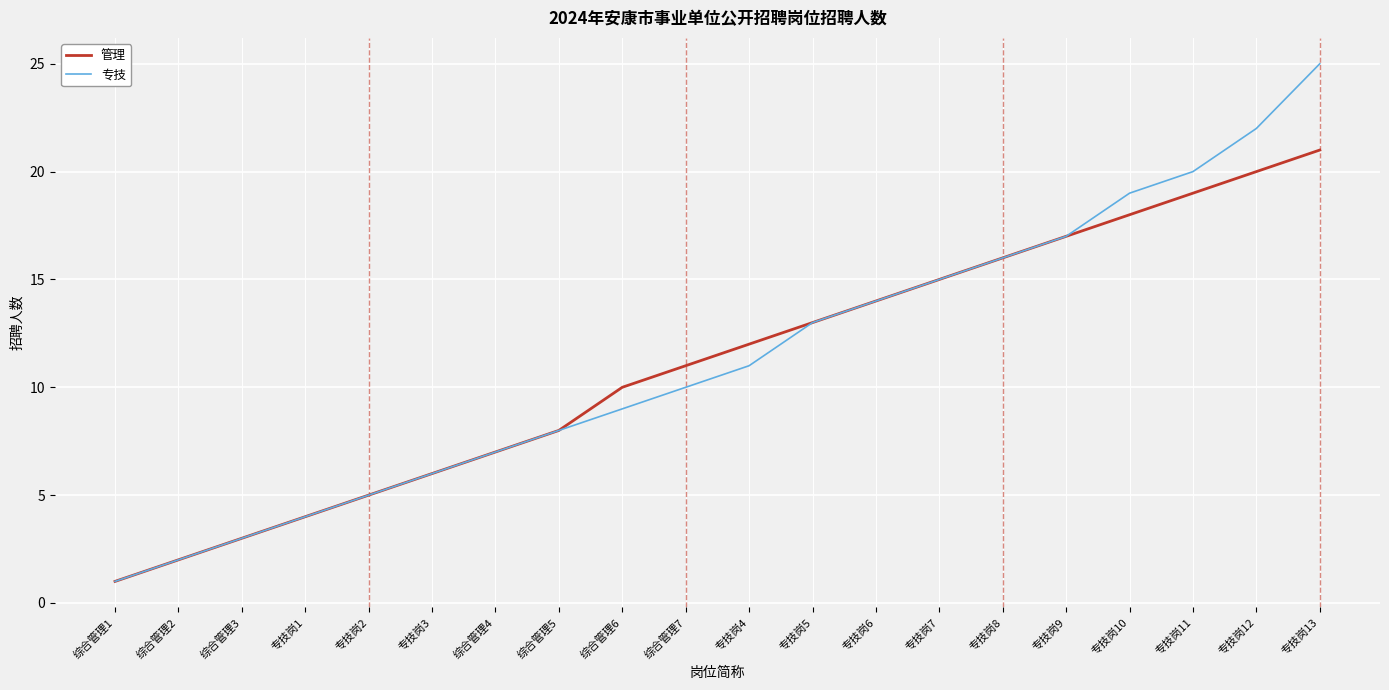

The 专技 series shows 1 at 综合管理1. True or false?

True